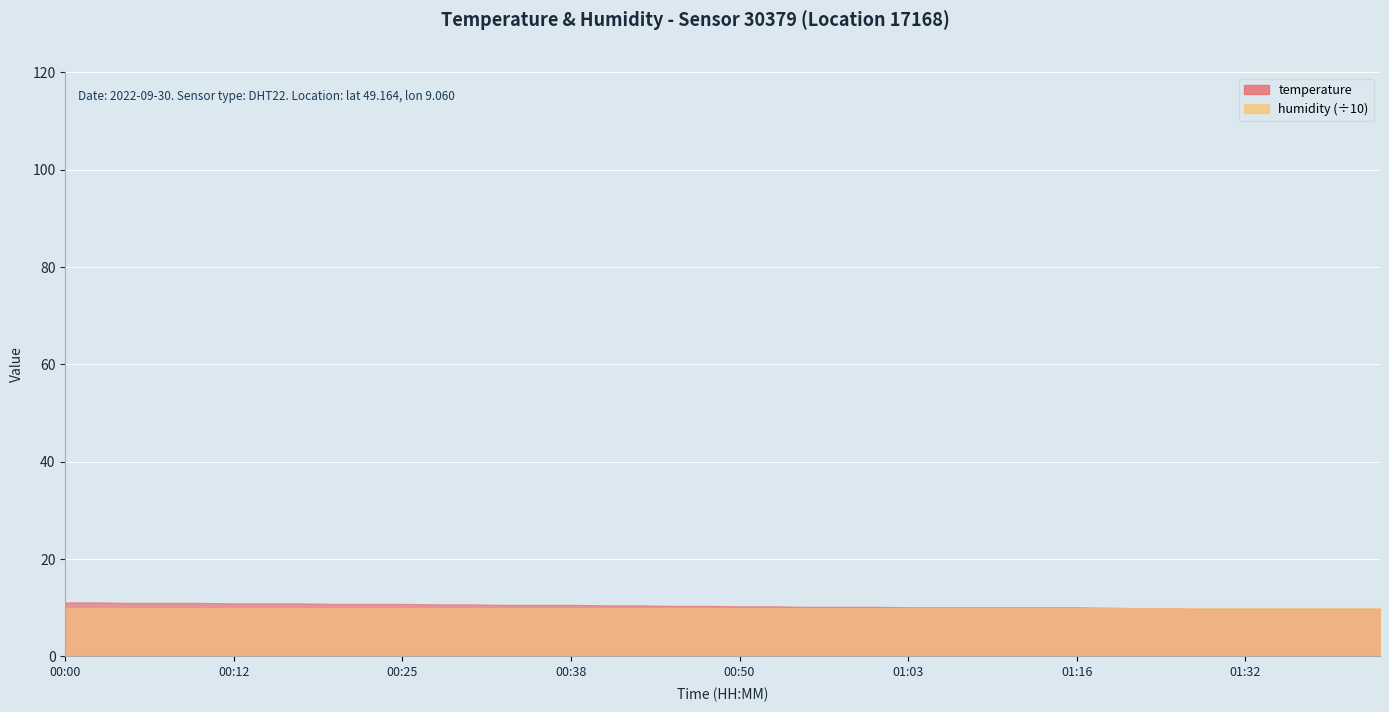

What position from the left is 00:25?

11